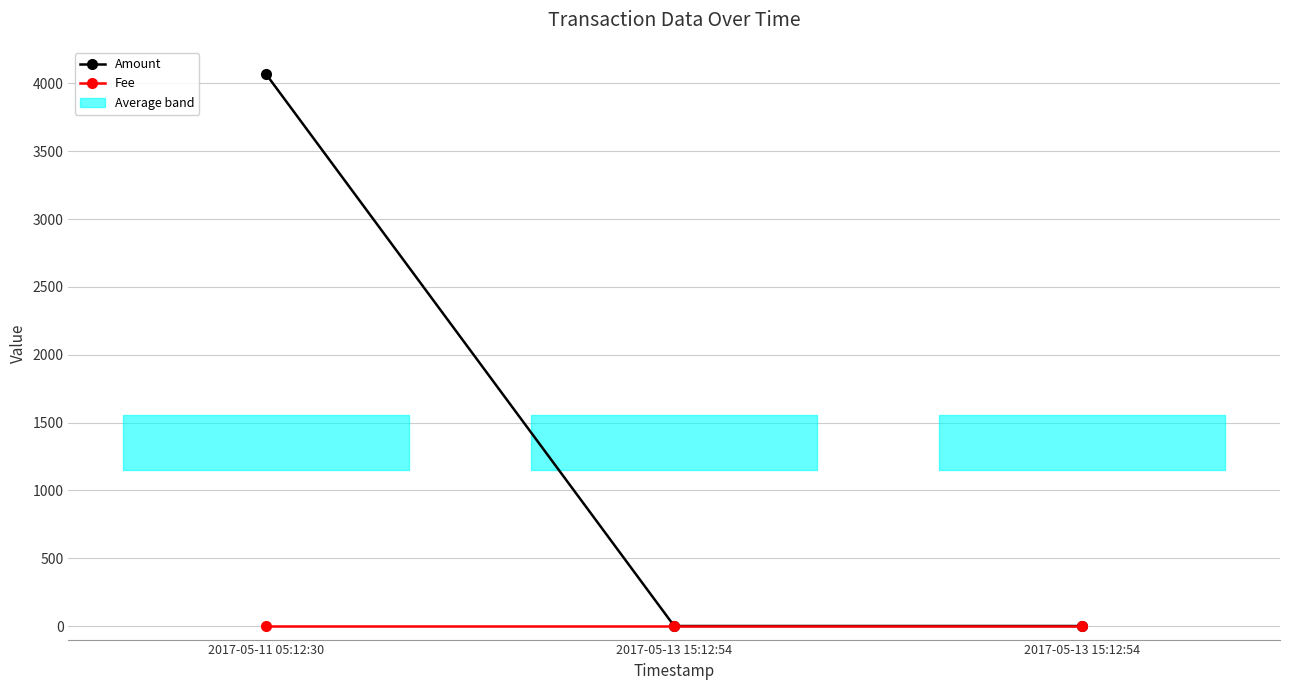

Between 2017-05-13 15:12:54 and 2017-05-11 05:12:30, which is larger?

2017-05-11 05:12:30